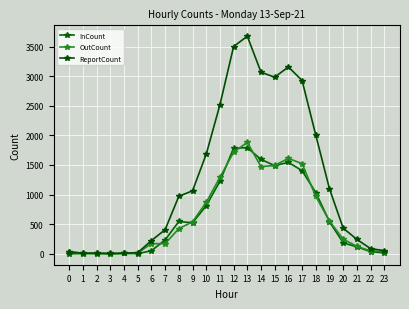

At which category does InCount reach its first local valley?

3